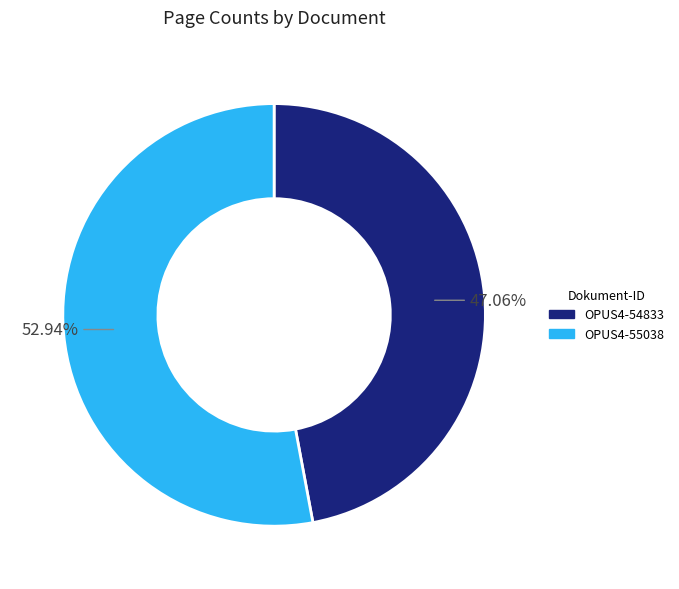

Is there any slice that represents more than half of the pie?

Yes